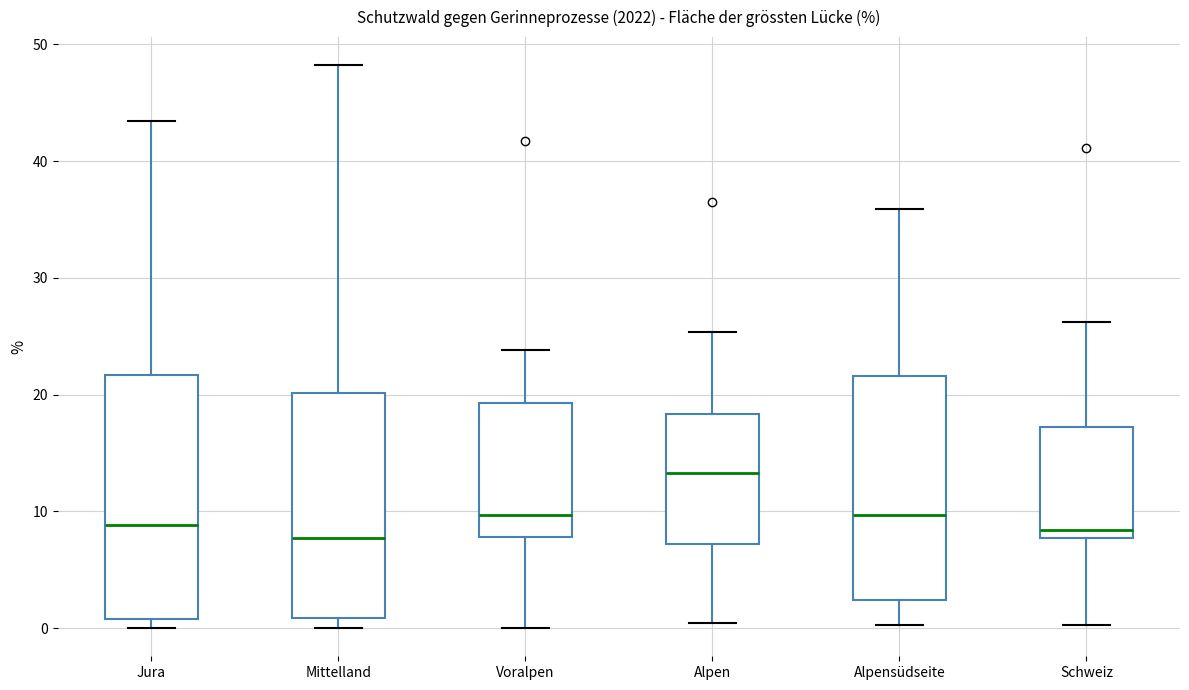

Reading left to right, transcribe this box plot: for each box, give where its median line is, the range the box spans, and where its two whiskers end, as read against the y-axis. The values are not printed on the chart, so give them approximately, as read against the axis.

Jura: median 9, box 1 to 22, whiskers 0 to 43
Mittelland: median 8, box 1 to 20, whiskers 0 to 48
Voralpen: median 10, box 8 to 19, whiskers 0 to 24
Alpen: median 13, box 7 to 18, whiskers 0 to 25
Alpensüdseite: median 10, box 2 to 22, whiskers 0 to 36
Schweiz: median 8 (just above the box's lower edge), box 8 to 17, whiskers 0 to 26